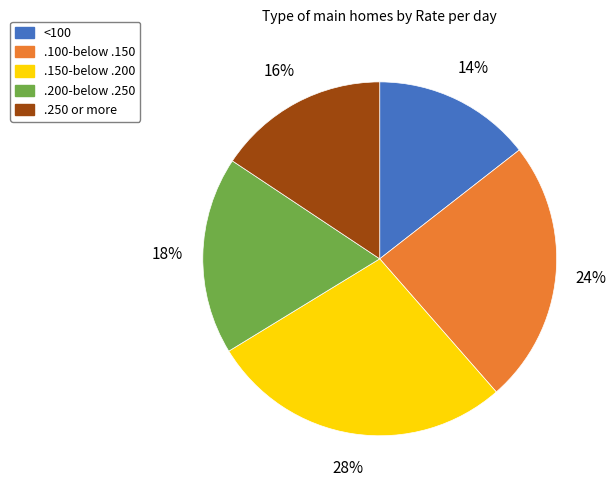

True or false: .200-below .250 accounts for 31% of the total.

False